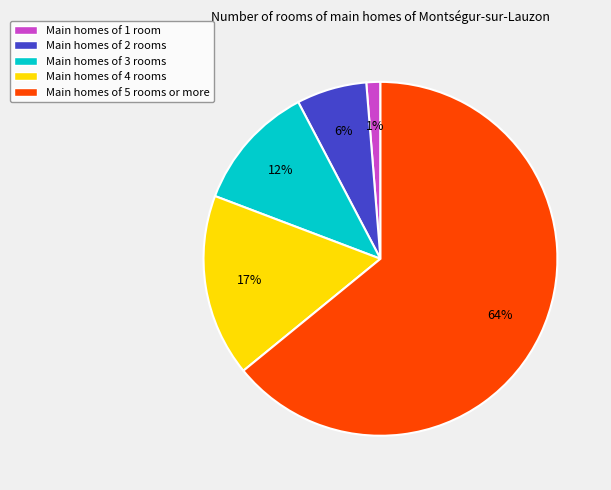

Between Main homes of 1 room and Main homes of 2 rooms, which is larger?

Main homes of 2 rooms